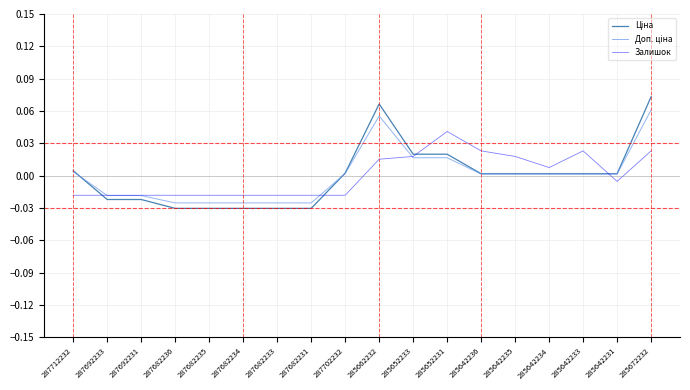

How many values in the Залишок series exceed 0?

8